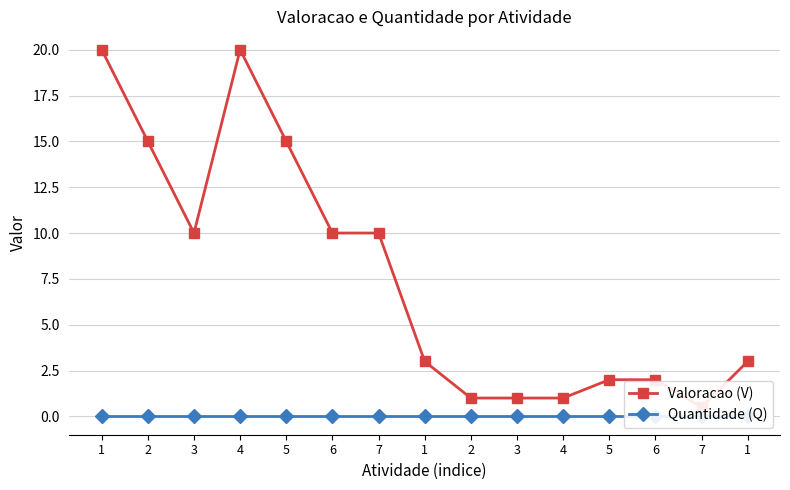

Count the number of categories in the chart.

15